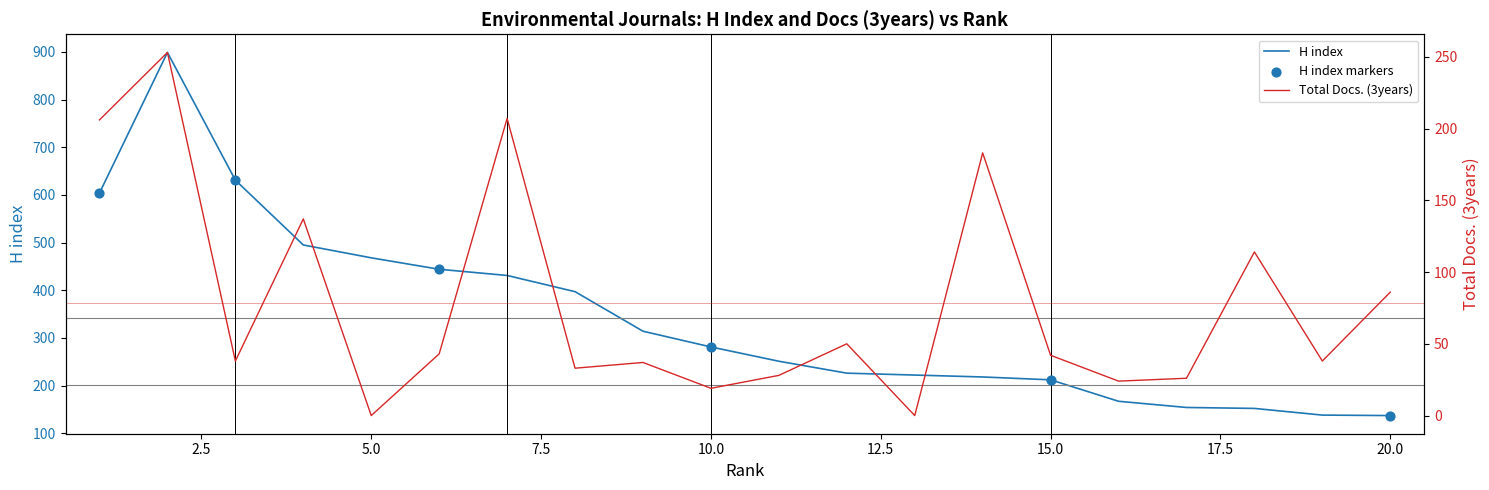

Which series has the largest Y range (max minus min)?

H index